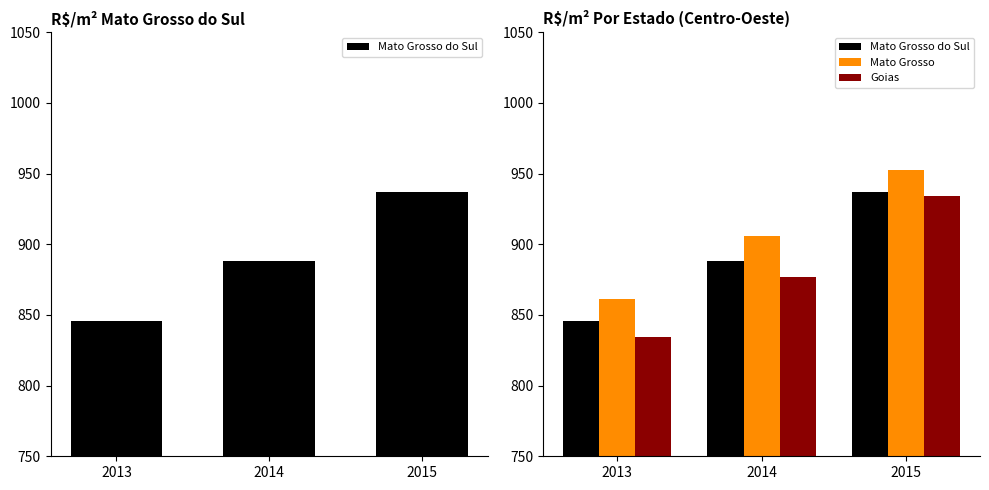

Does the chart contain stacked bars?

No